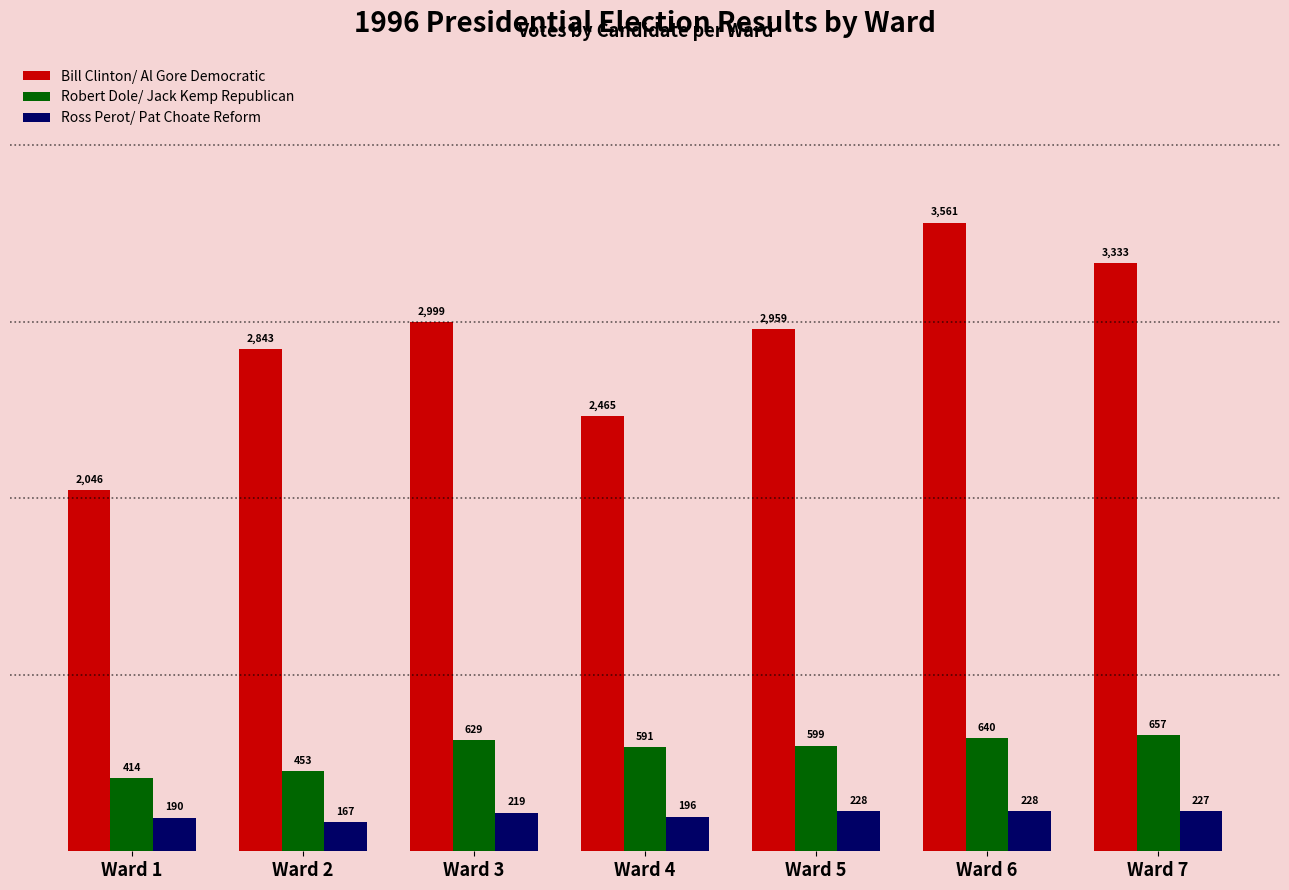

What is the sum of the Ross Perot/ Pat Choate Reform values at Ward 3 and Ward 7?

446